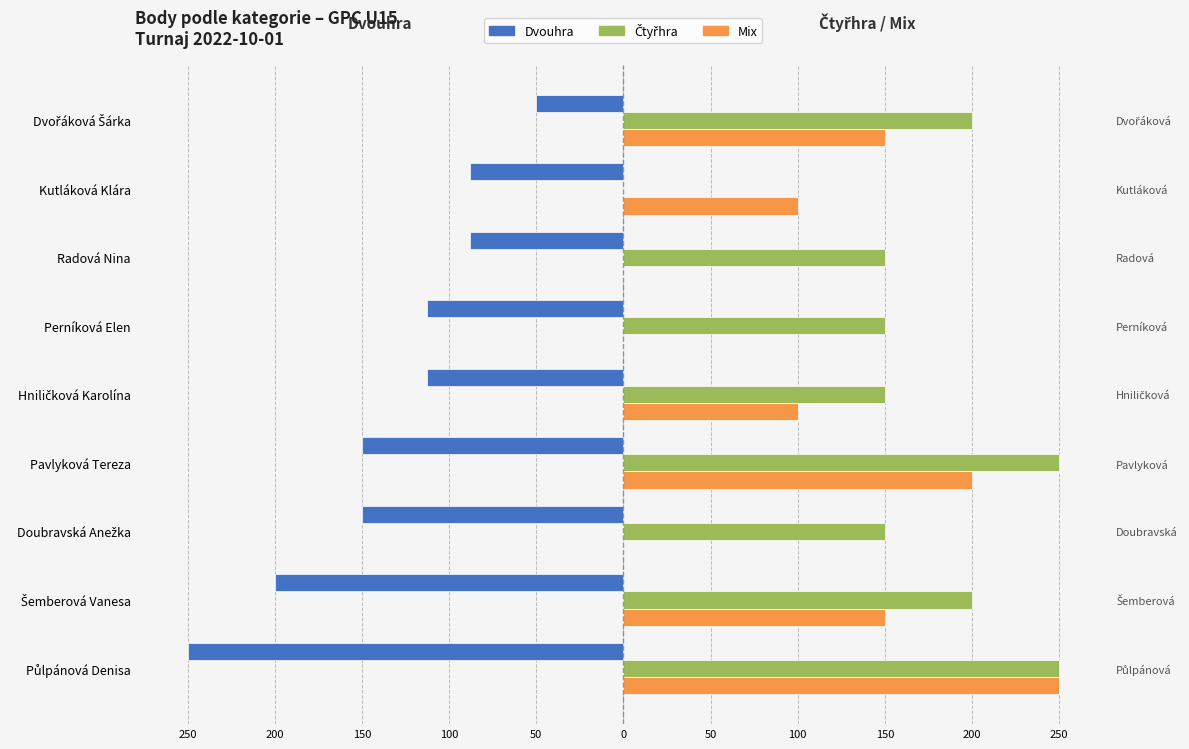

What is the sum of all Mix values?

950